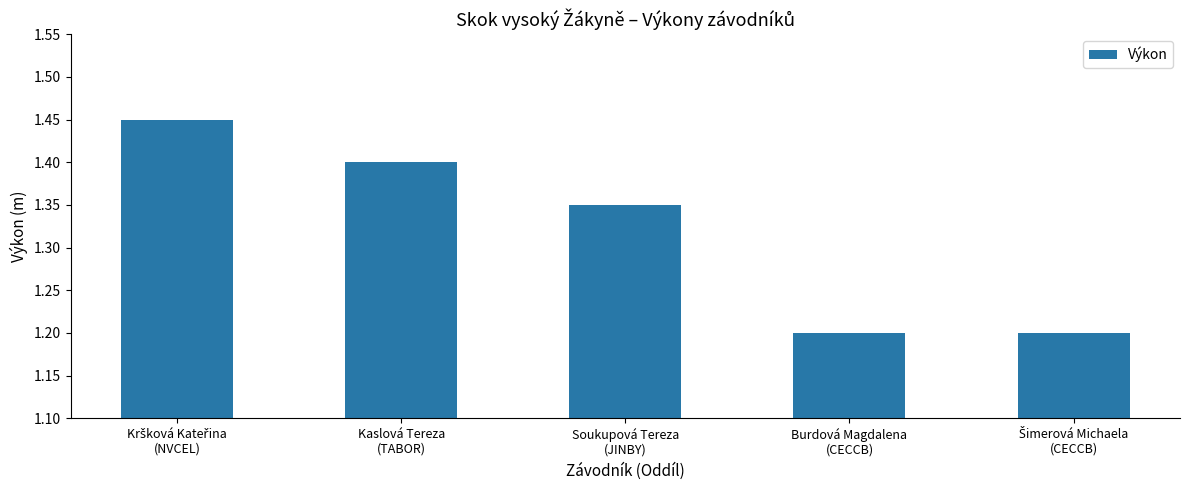

What is the value of the 4th bar from the left?

1.2